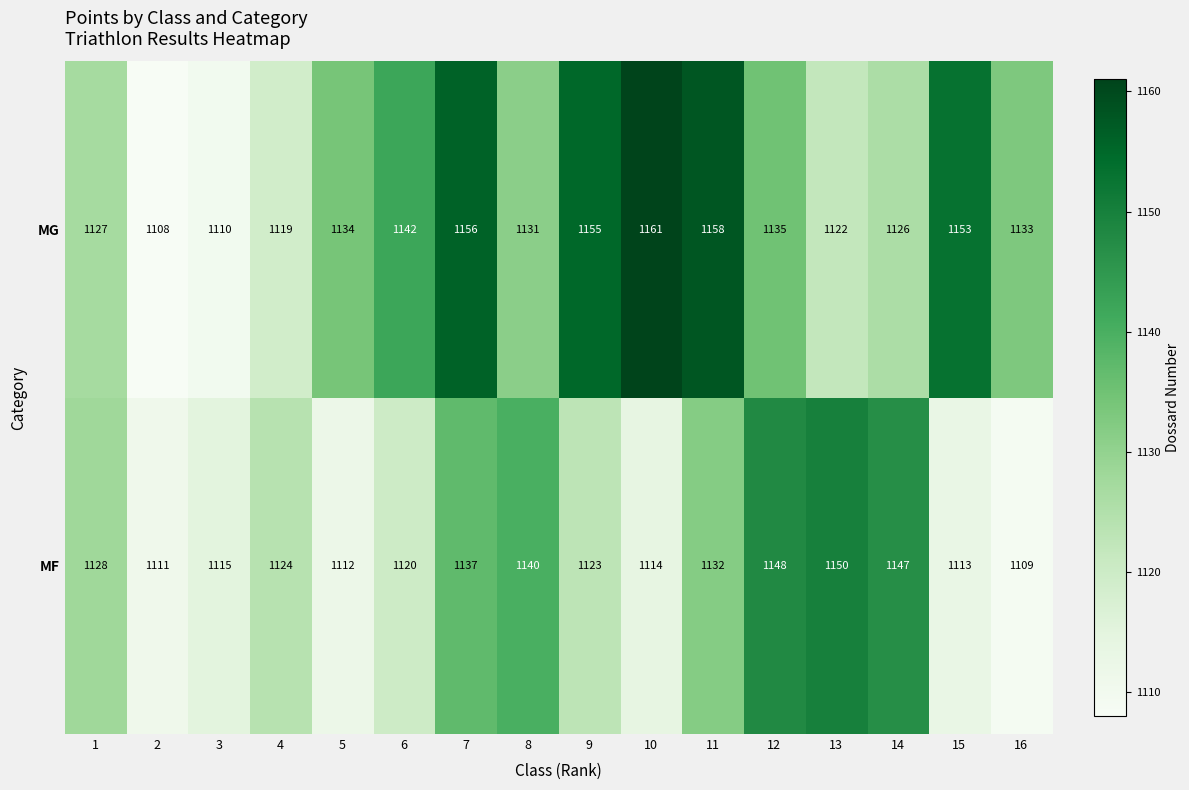

The value of MF at 14 is 1529. True or false?

False